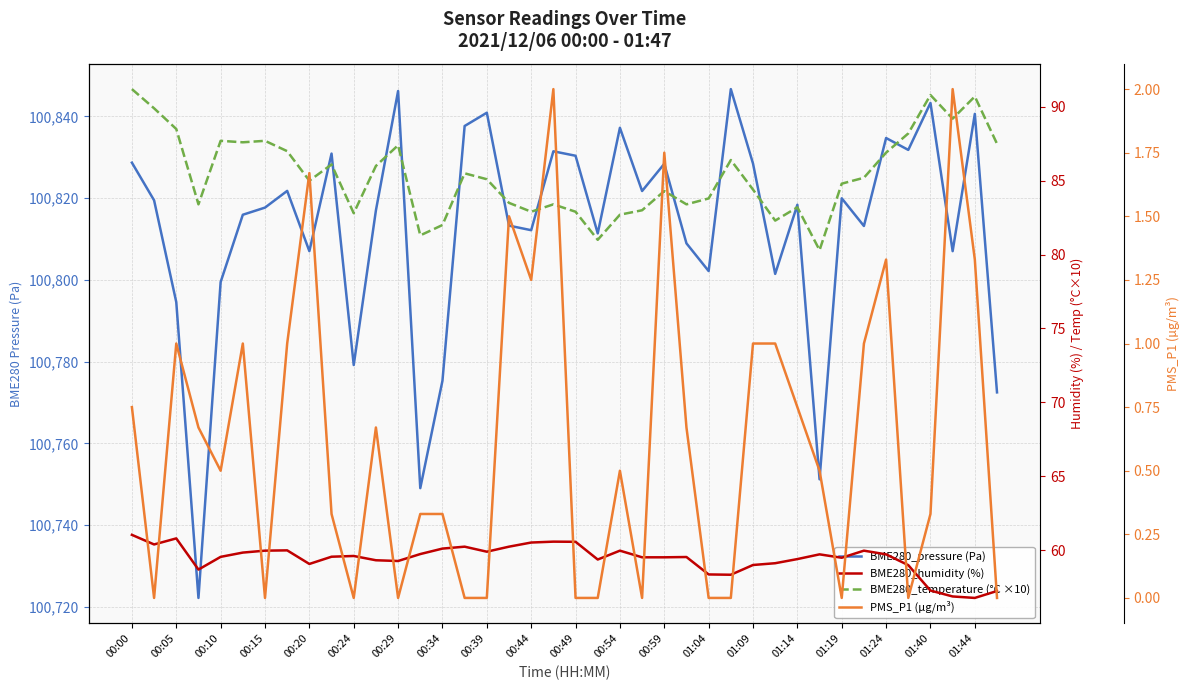

What is the value of the BME280_humidity (%) point at the 2nd from the left?

60.4